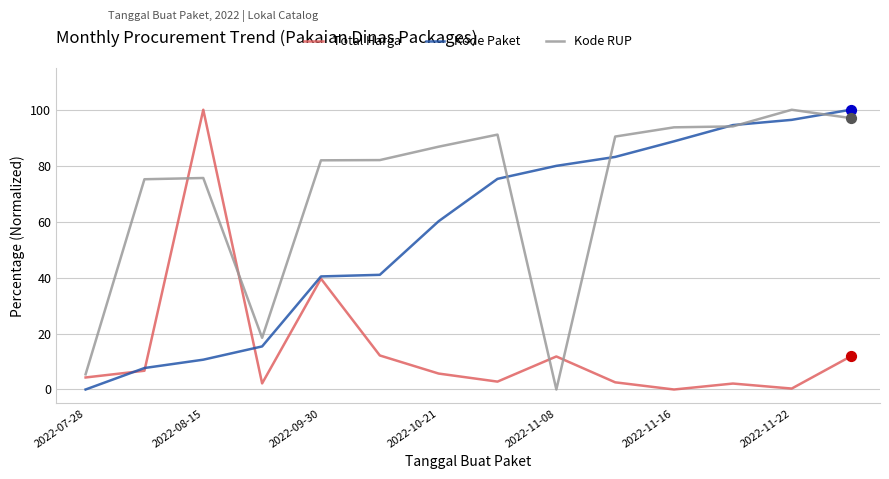

Which series has the largest total across all categories?

Kode RUP